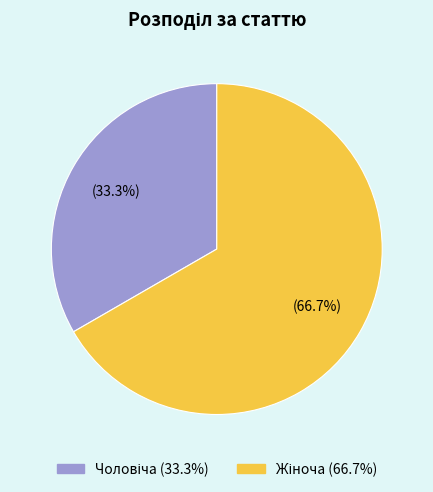

Is there any slice that represents more than half of the pie?

Yes